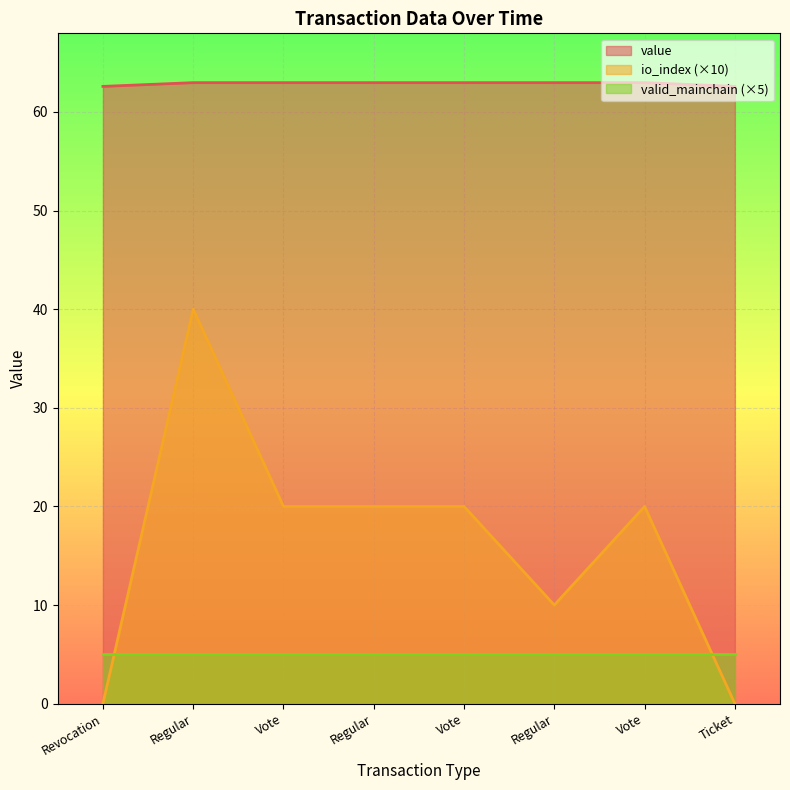

True or false: value and io_index cross at least once.

False